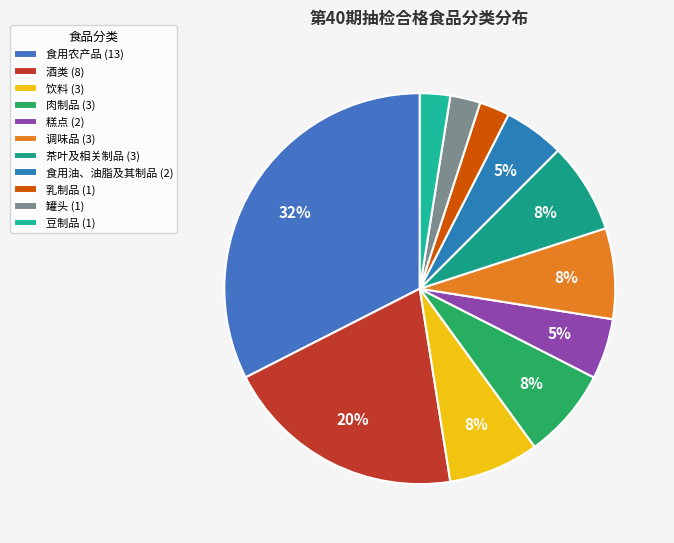

What percentage is the 饮料 slice, to the nearest percent?

8%